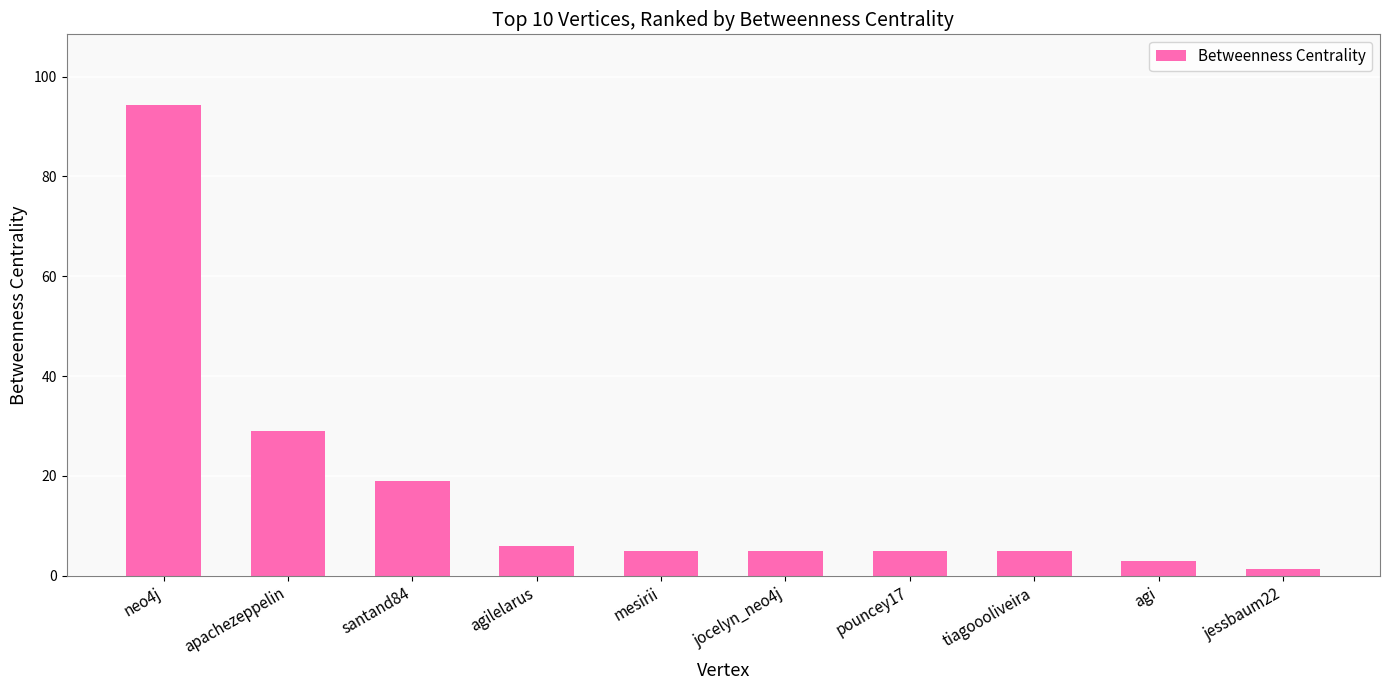

Does the chart contain stacked bars?

No